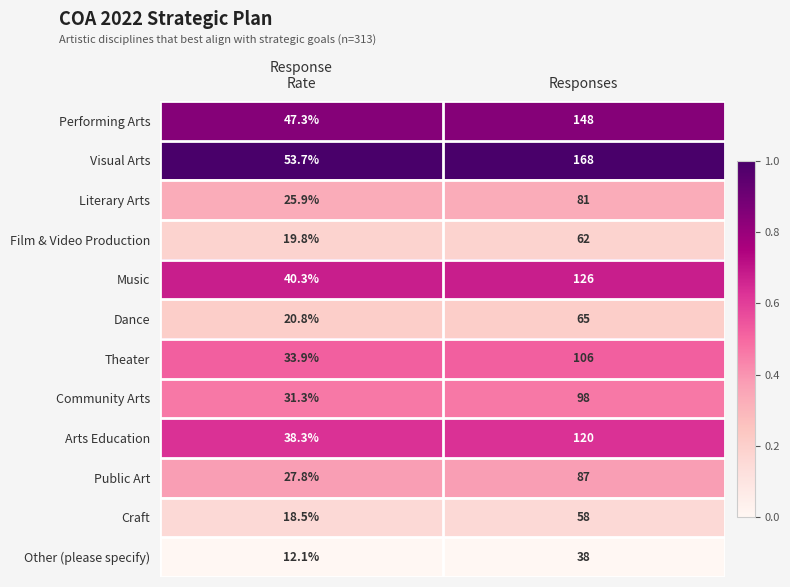

Which series has the widest spread of values?

Visual Arts